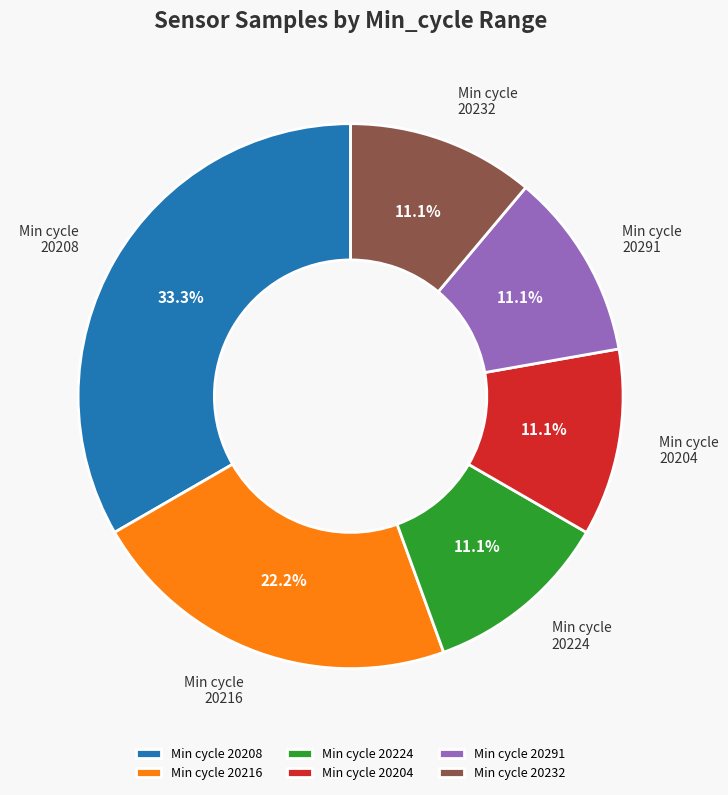

Does Min cycle 20232 represent more than half of the total?

No